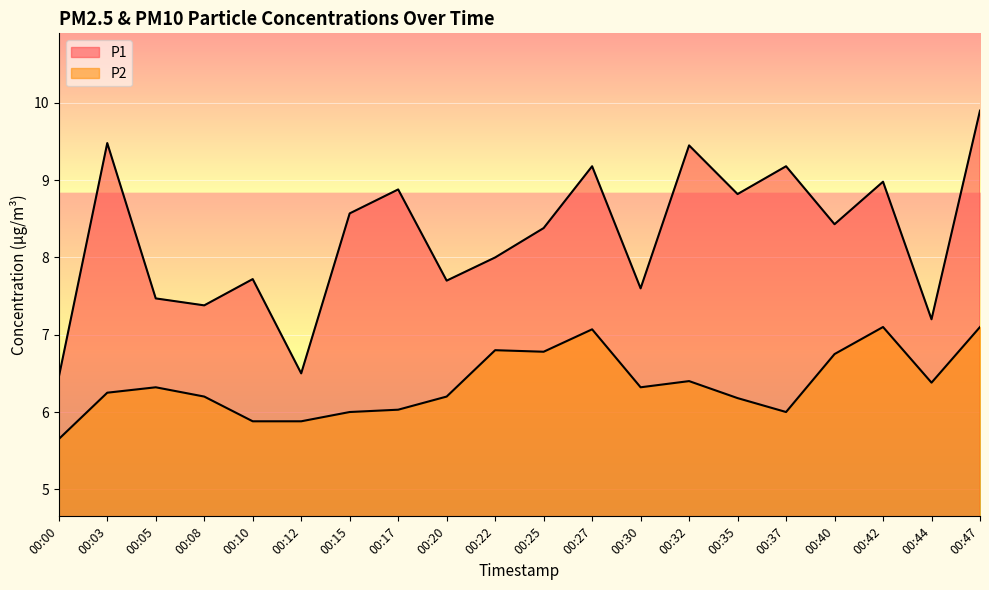

Between 00:27 and 00:40, which series saw the biggest shift?

P1